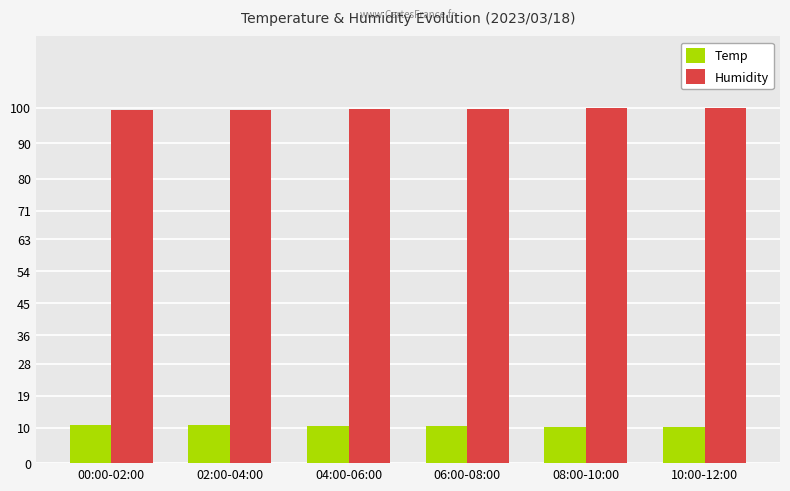

What position from the left is 00:00-02:00?

1